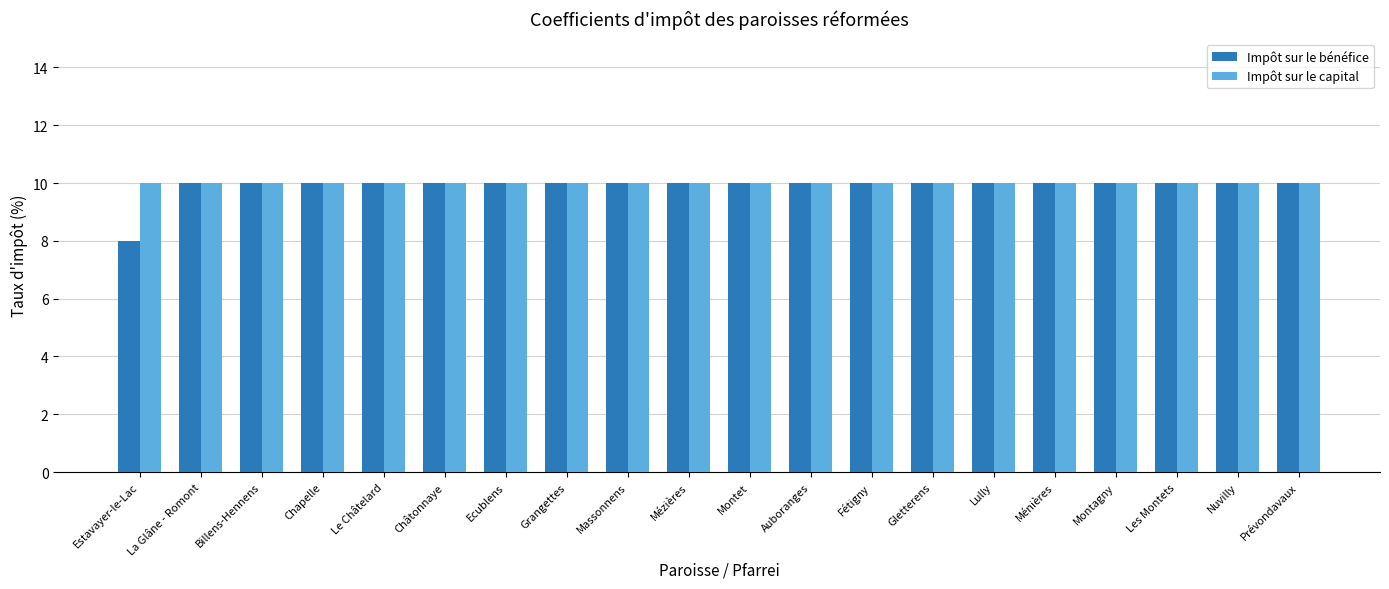

What is the minimum value shown in the chart?

8